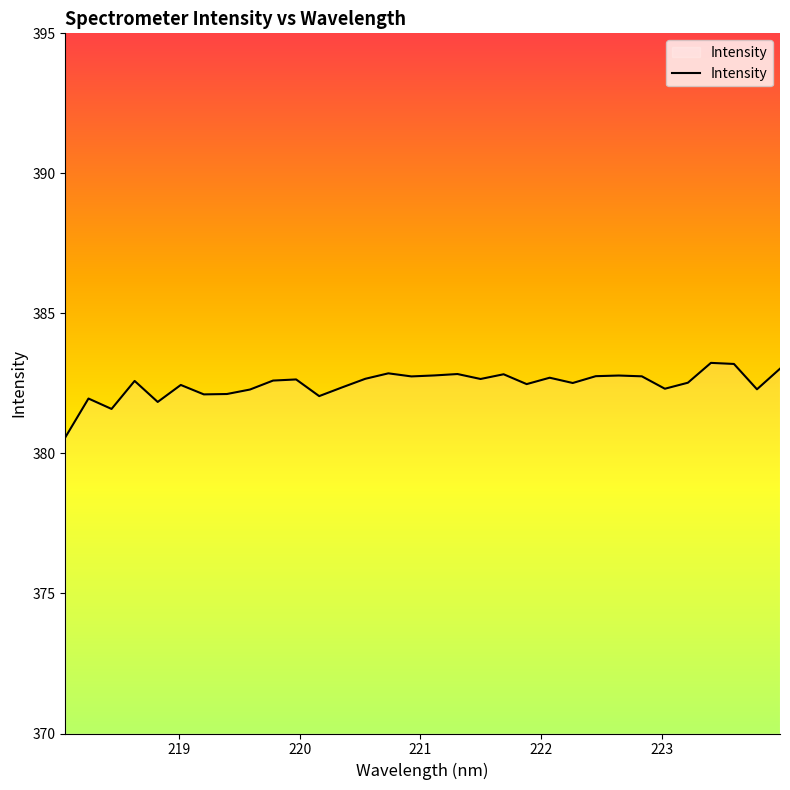

Which label corresponds to the largest value in the chart?

223.408